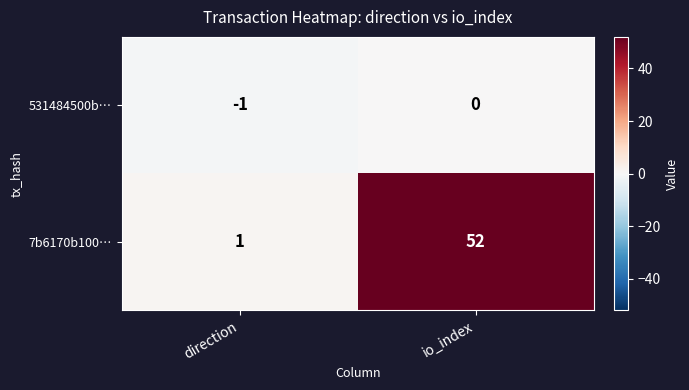

The value of 7b6170b100… at io_index is 35. True or false?

False